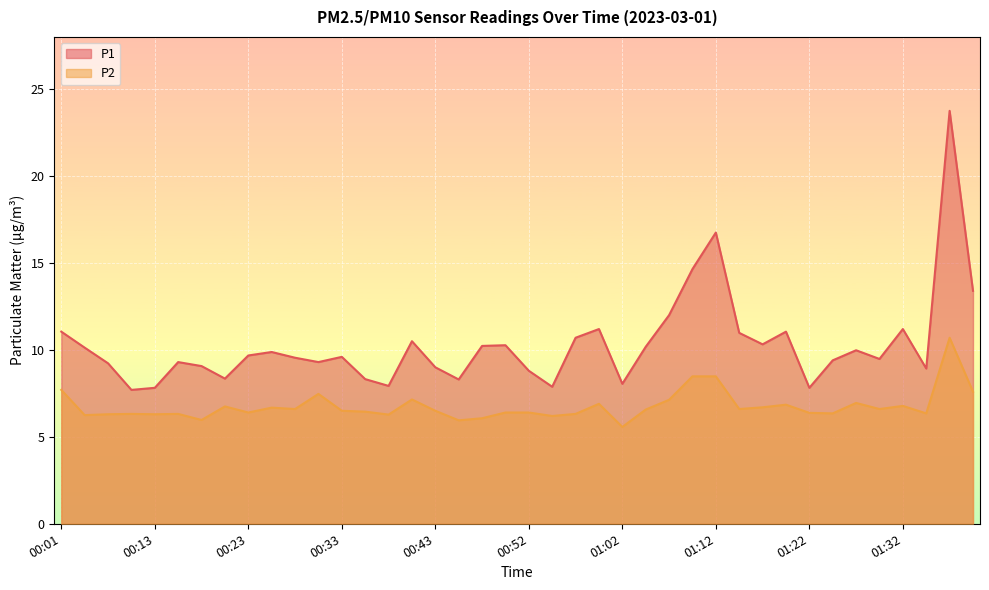

List the series in order of their peak value, highest first.

P1, P2